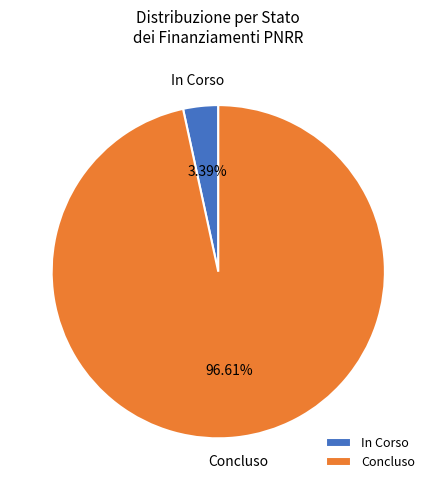

Do In Corso and Concluso together represent more than half of the pie?

Yes